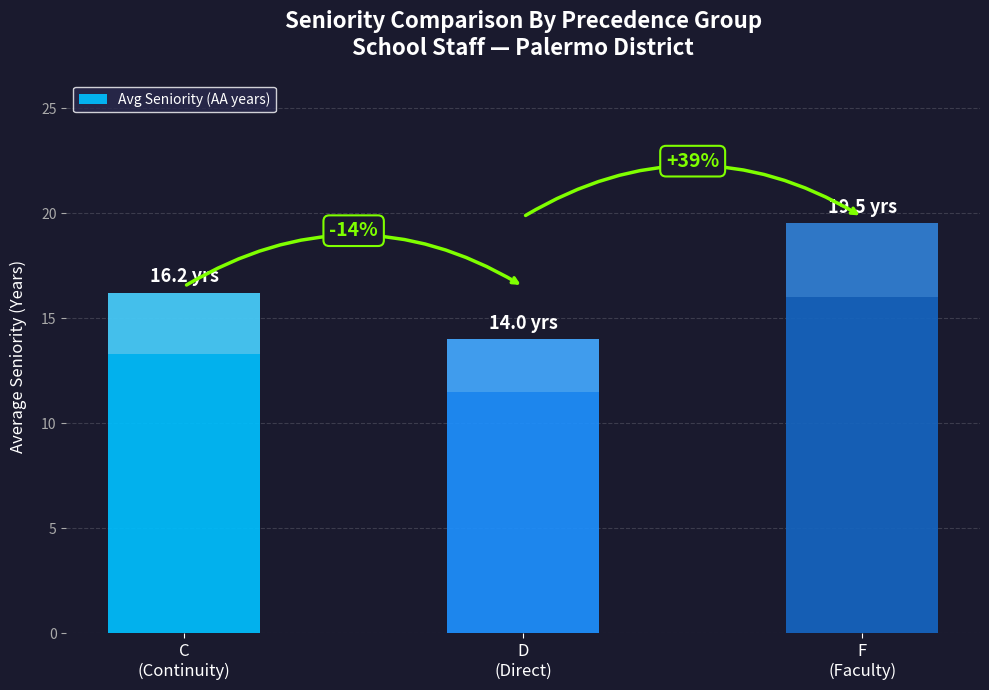

Does the chart contain stacked bars?

No